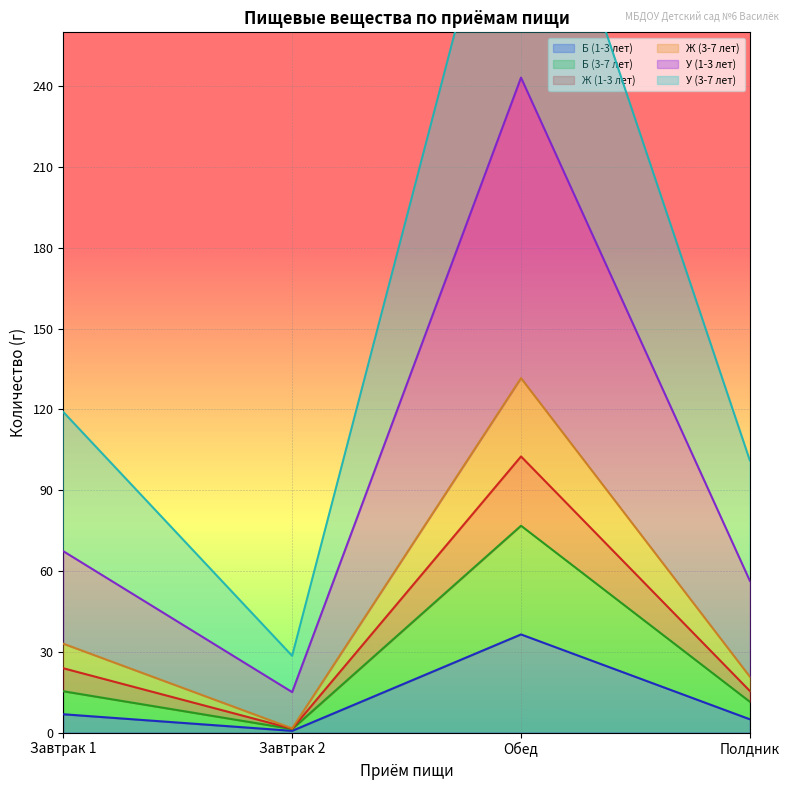

True or false: Ж (1-3 лет) and Б (3-7 лет) intersect in this chart.

False